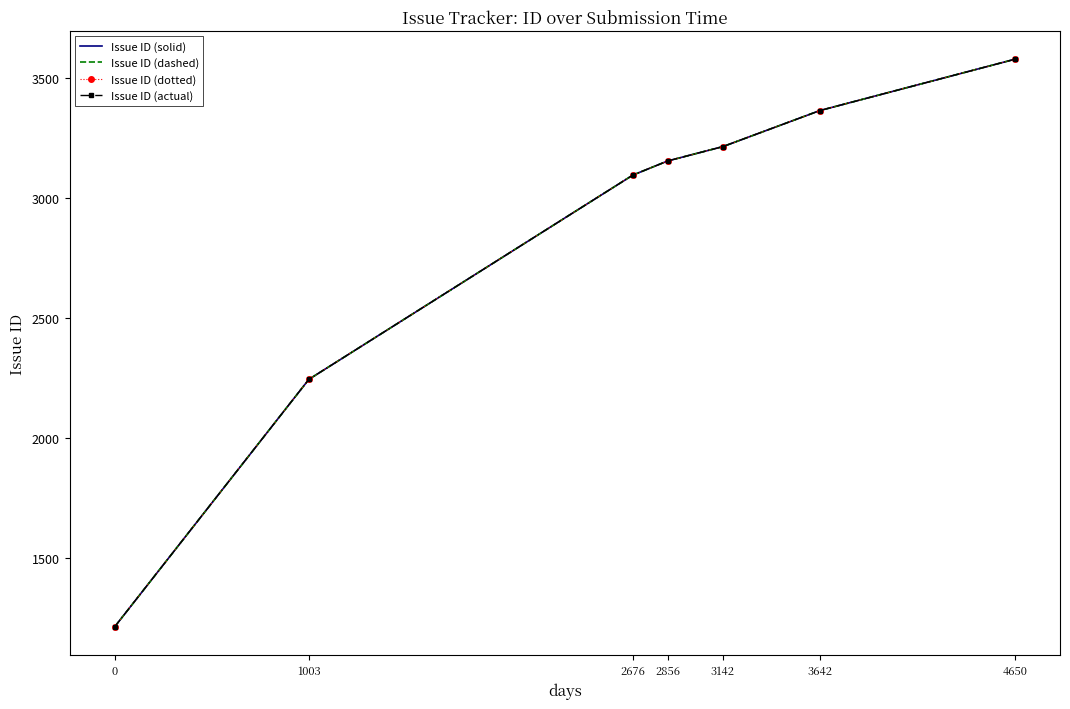

Which series changed the most between 2856 and 3142?

Issue ID (solid)